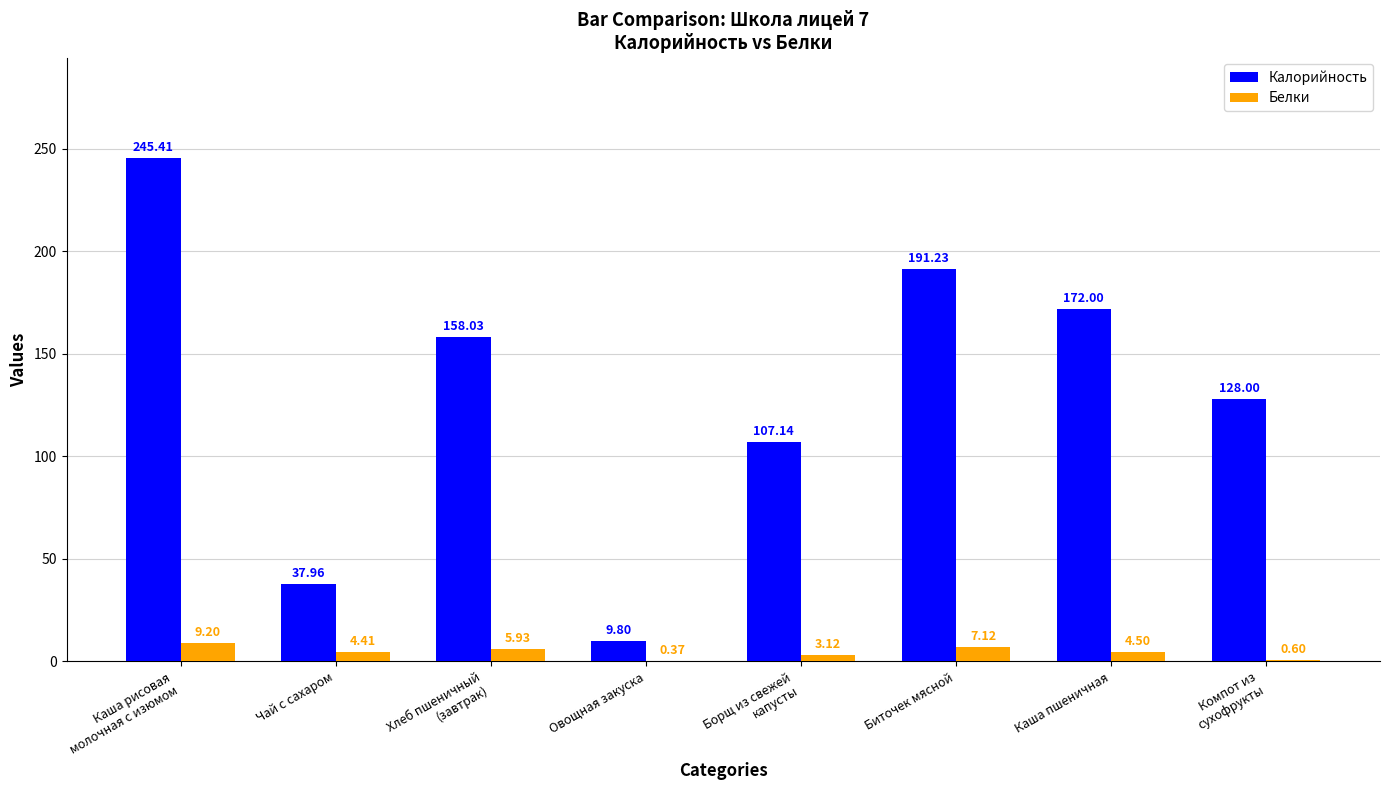

How many data points in Белки are above 4?

5